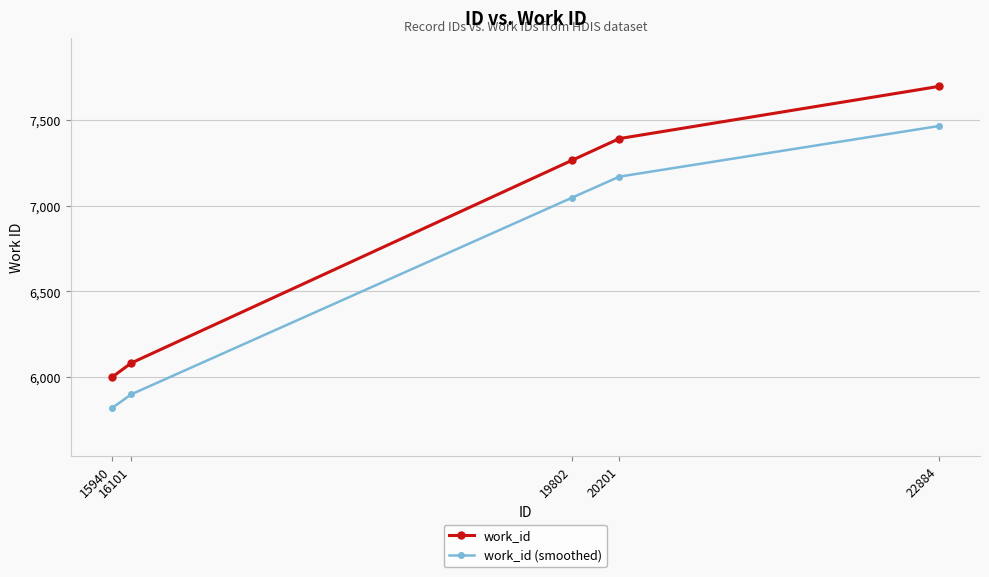

Rank the series by their average value, from highest to lowest.

work_id, work_id (smoothed)